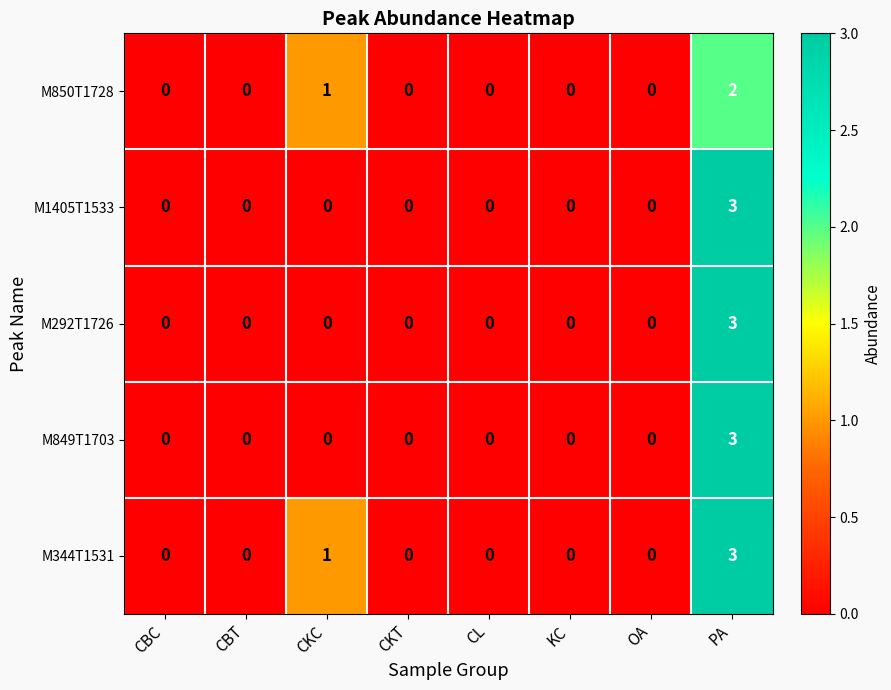

The M344T1531 series shows 0 at CKT. True or false?

True